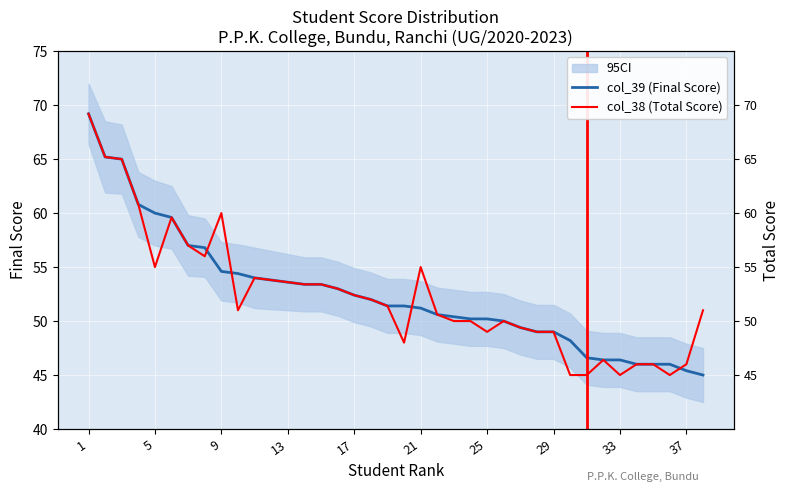

How many values in the col_38 (Total Score) series are below 51?

17